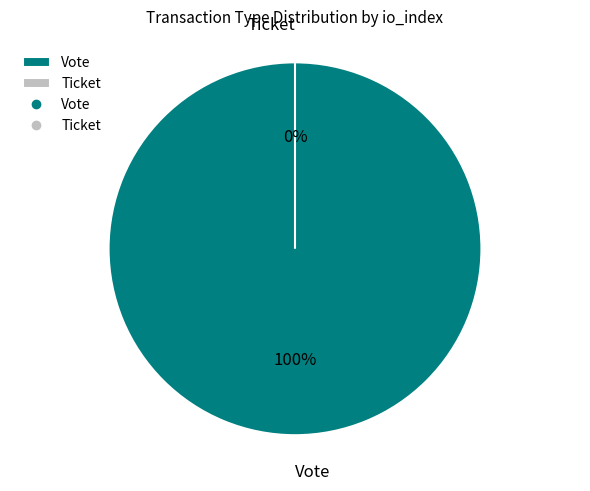

To the nearest percent, what is the combined percentage of Vote and Ticket?

100%